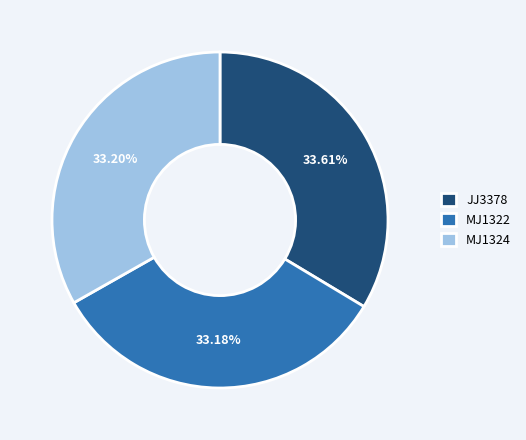

To the nearest percent, what is the average slice percentage?

33%